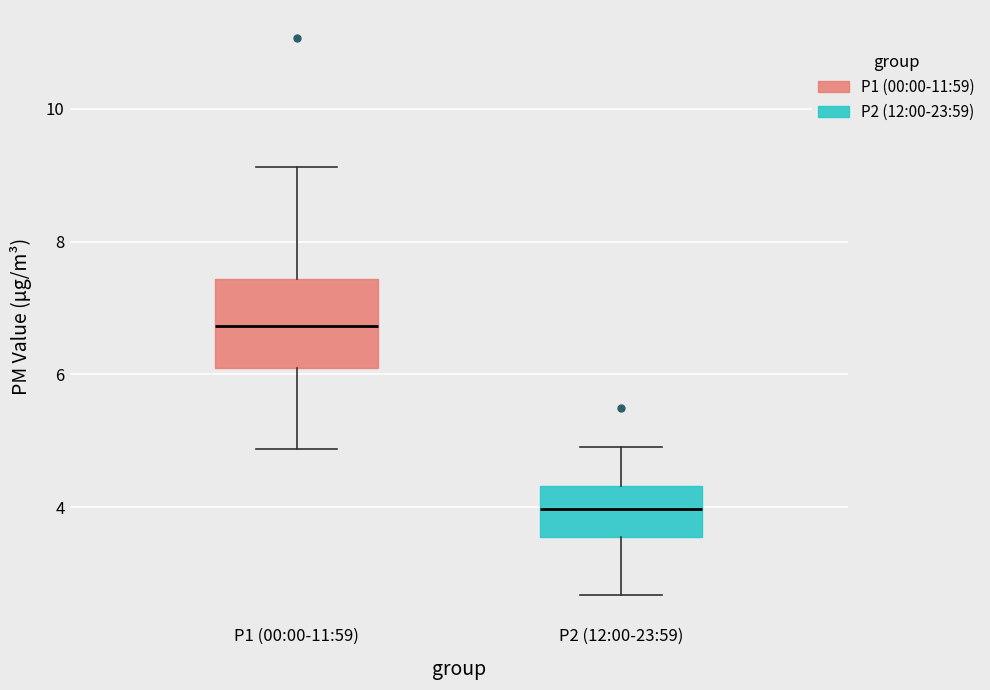

Reading left to right, read every box against the y-axis: the position of its median line, the range the box covers, and the ends of its whiskers. The values are not printed on the chart, so give them approximately, as read against the axis.

P1 (00:00-11:59): median 6.8, box 6.0 to 7.4, whiskers 4.8 to 9.2
P2 (12:00-23:59): median 4.0, box 3.6 to 4.4, whiskers 2.6 to 5.0